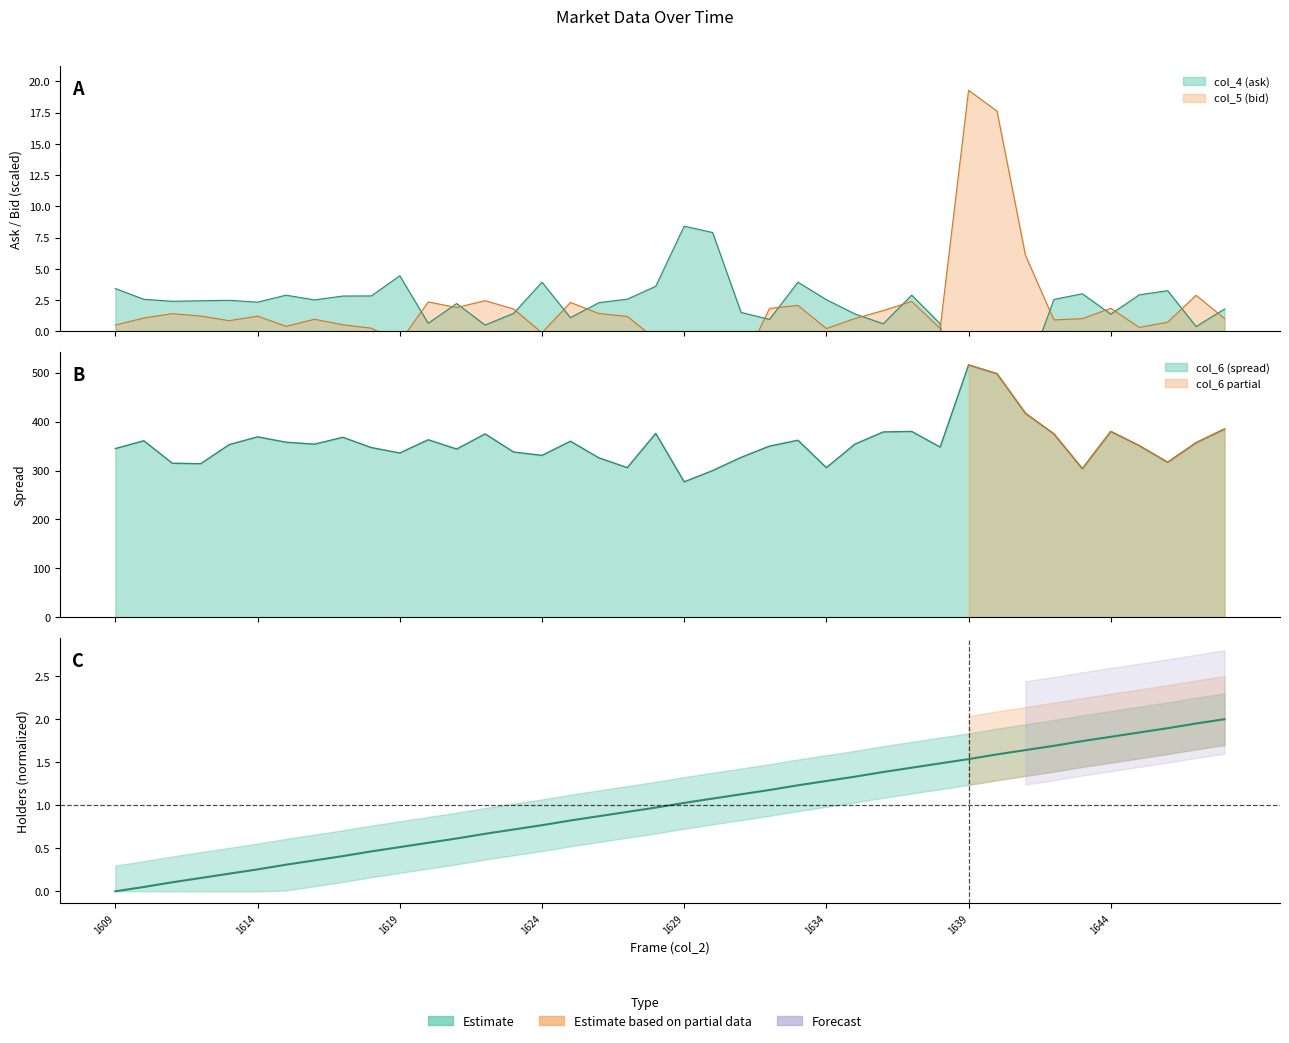

How many values in the col_5 (bid) series exceed 1?

23